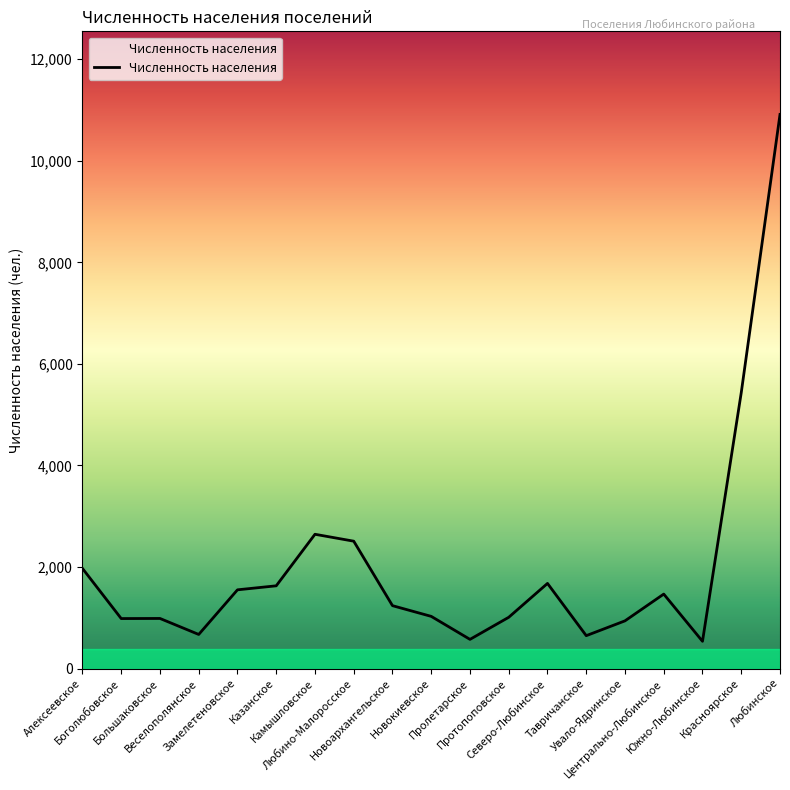

Which has a higher value, Камышловское or Тавричанское?

Камышловское